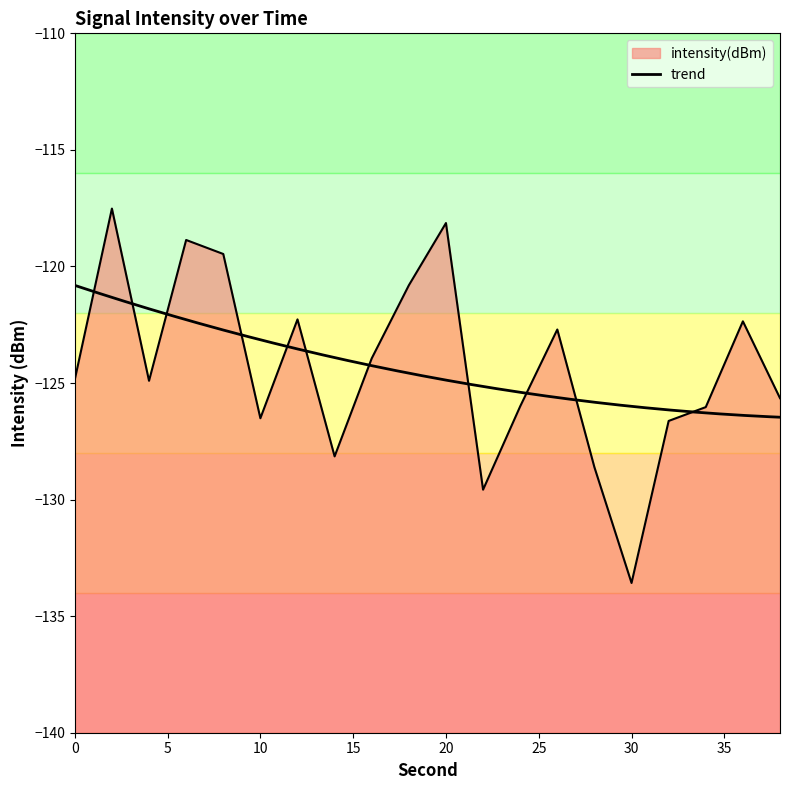

Between 12 and 18, which is larger?

18